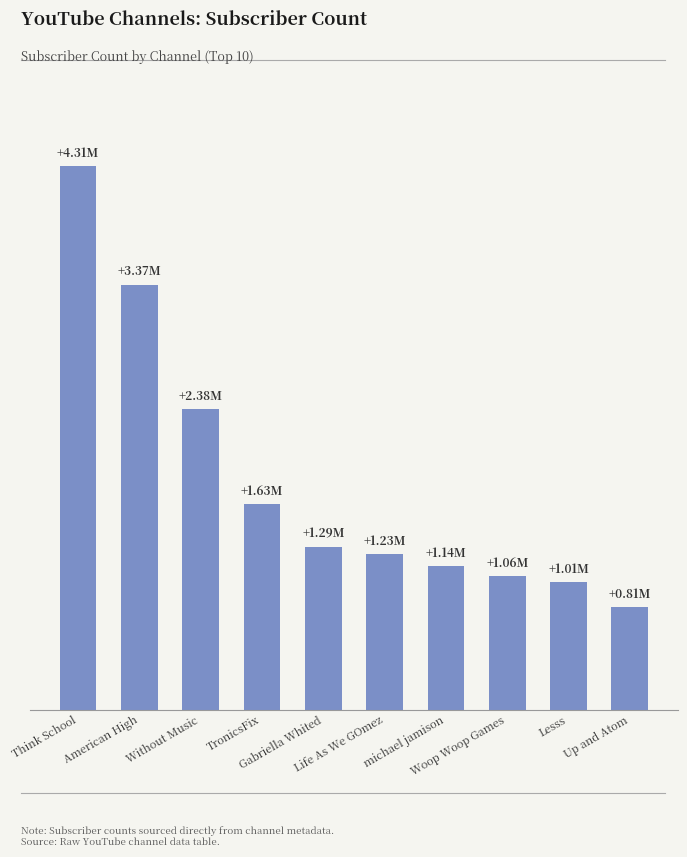

List the labels in order of value, largest first.

Think School, American High, Without Music, TronicsFix, Gabriella Whited, Life As We GOmez, michael jamison, Woop Woop Games, Lesss, Up and Atom